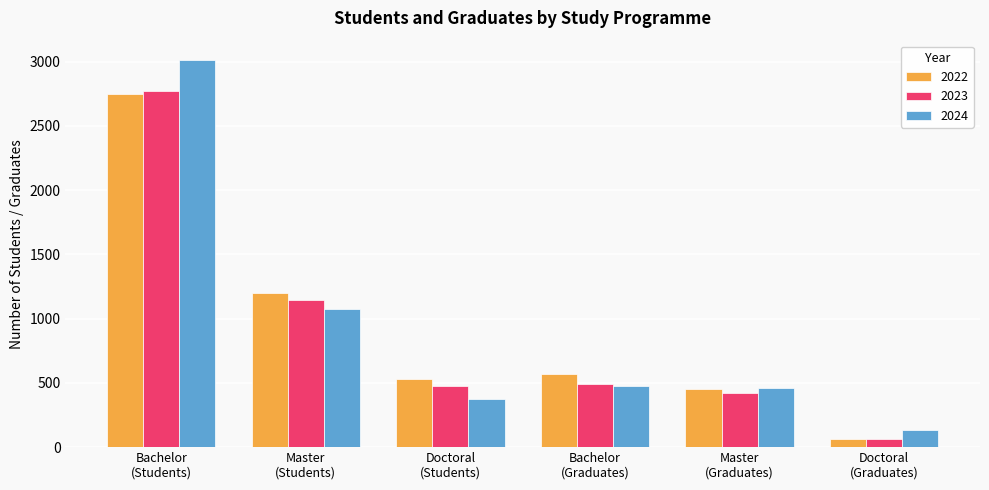

How many data points does each series have?

6